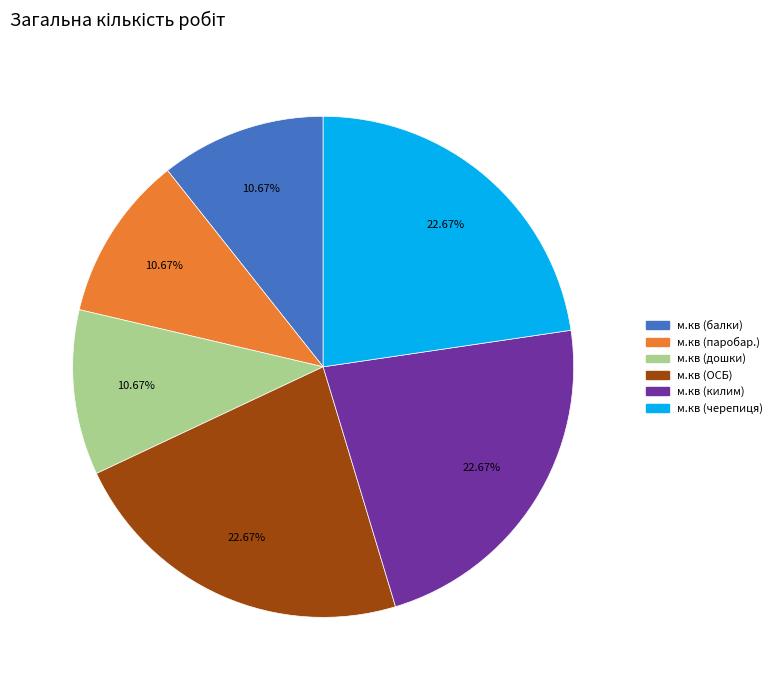

Is there a majority slice in this chart?

No